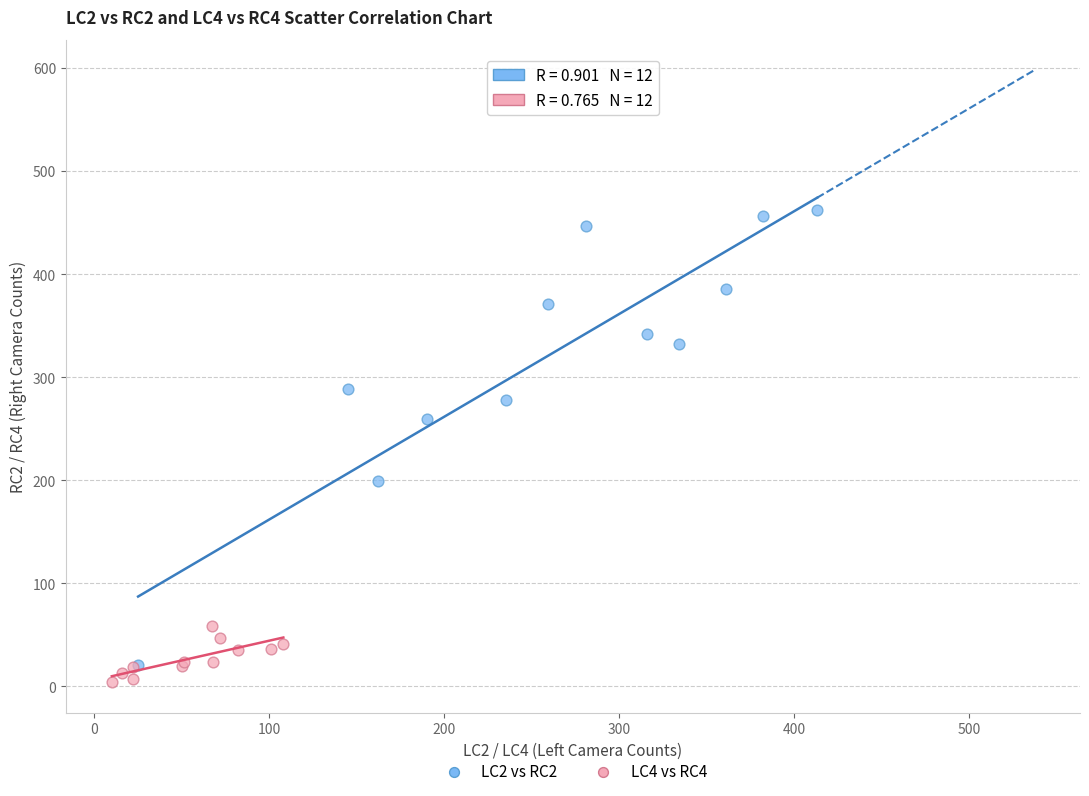

Which series has the widest spread of Y values?

LC2 vs RC2